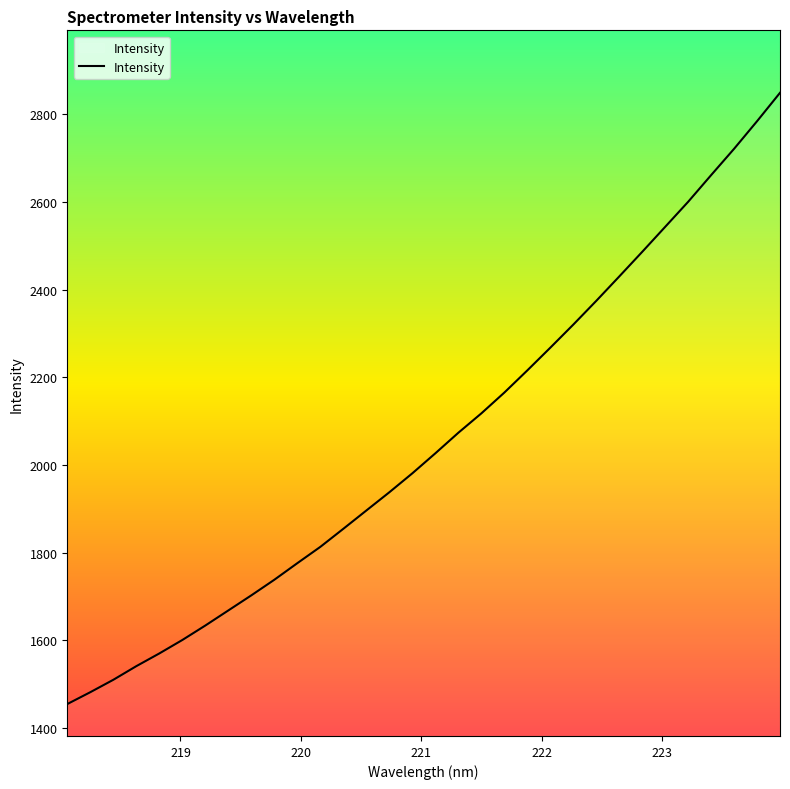

What is the greatest value displayed?

2848.4